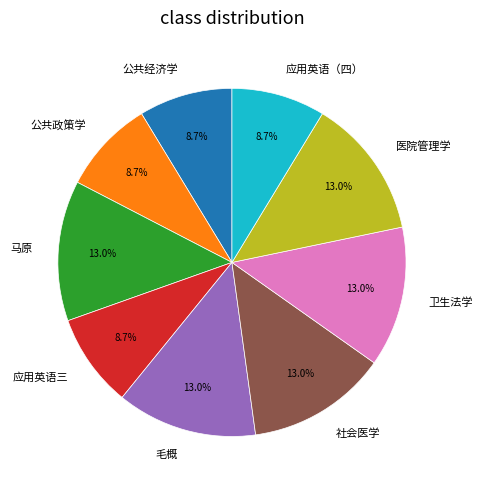

Count the number of slices in the pie.

9